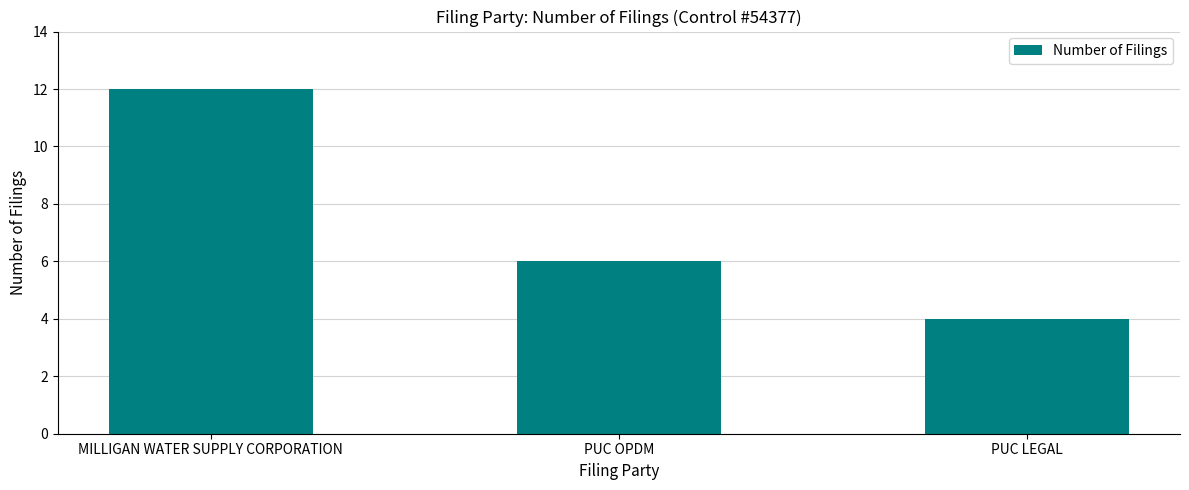

The value at PUC LEGAL is 4. True or false?

True